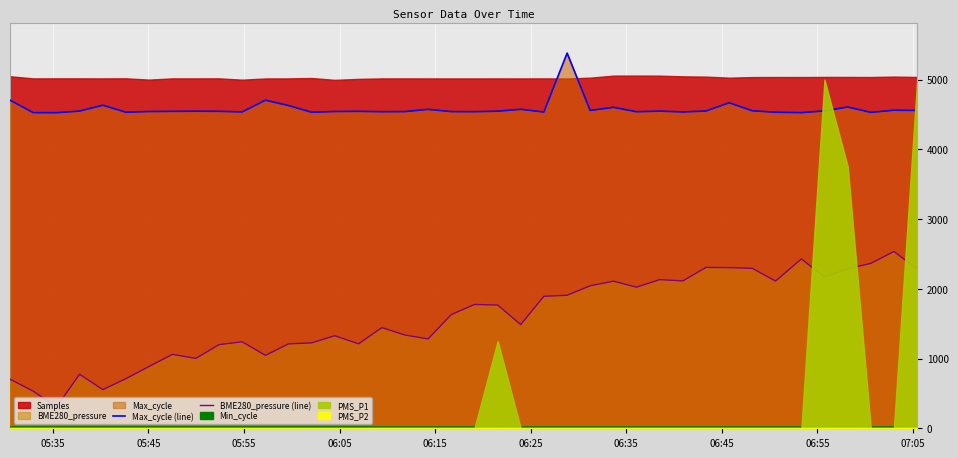

What is the minimum value for BME280_pressure (line)?

304.4